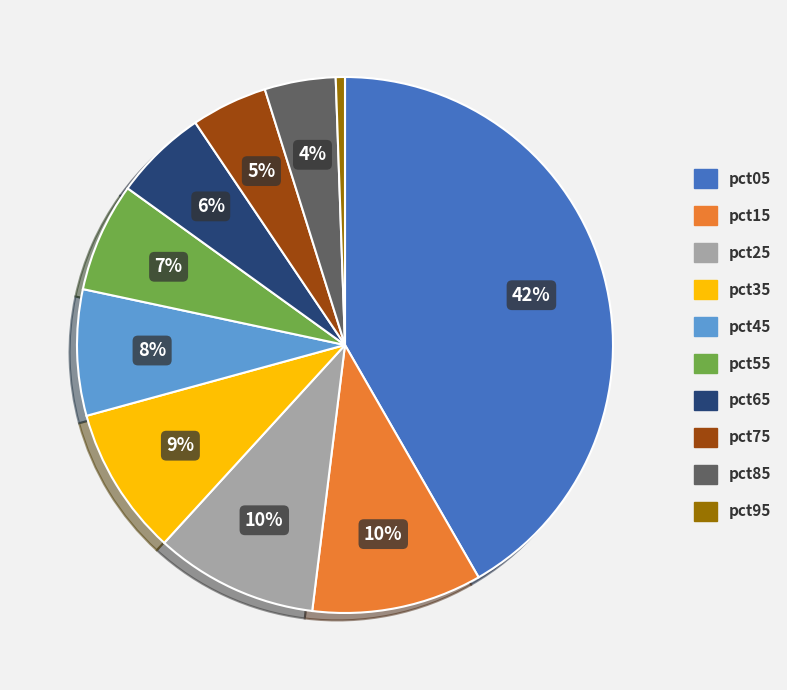

Is the sum of pct65 and pct25 greater than half?

No